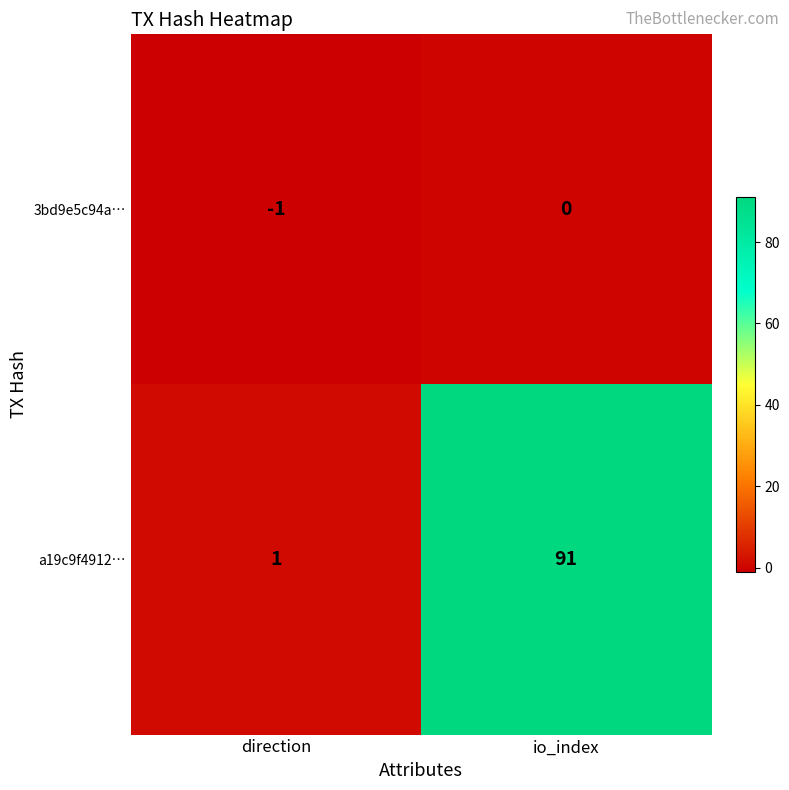

How many series are shown in this chart?

2